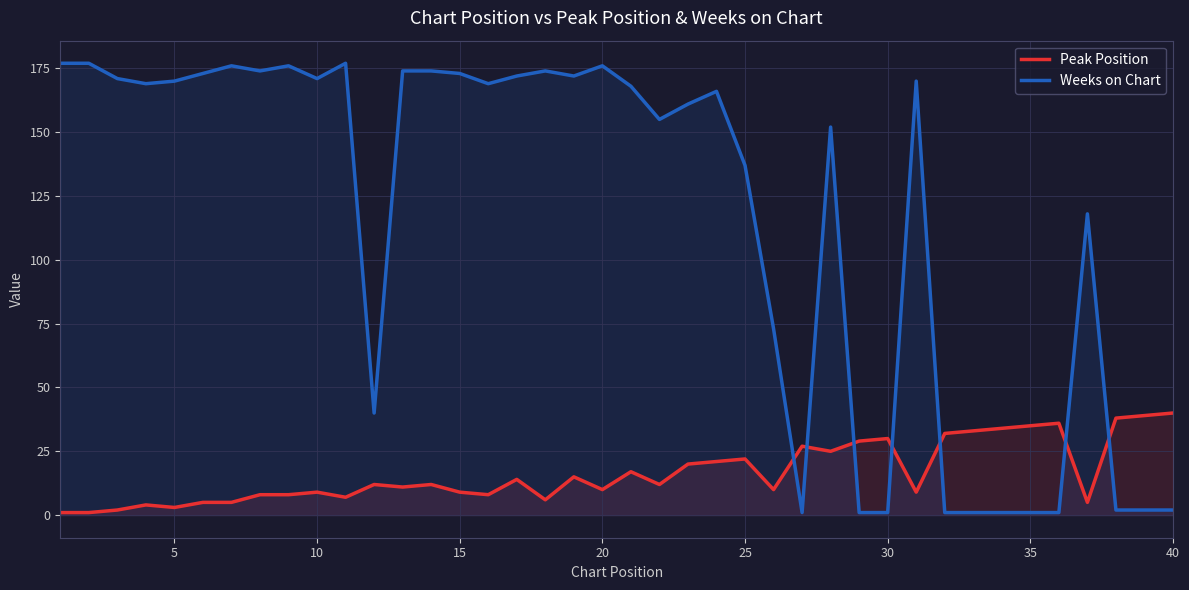

How many lines are shown in the chart?

2